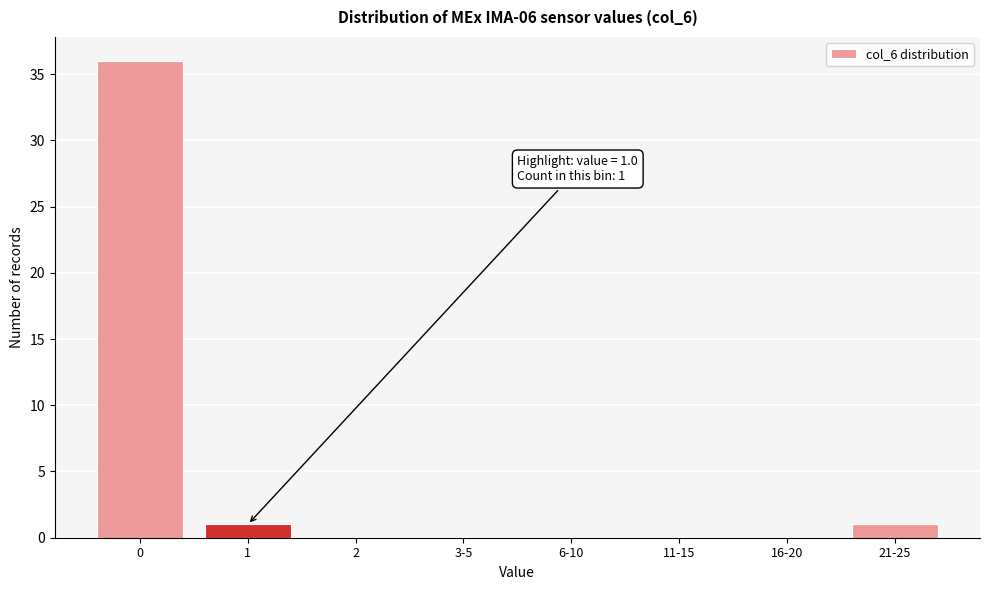

Reading right to left, list all the values displayed in this chart.

21-25=1	16-20=0	11-15=0	6-10=0	3-5=0	2=0	1=1	0=36